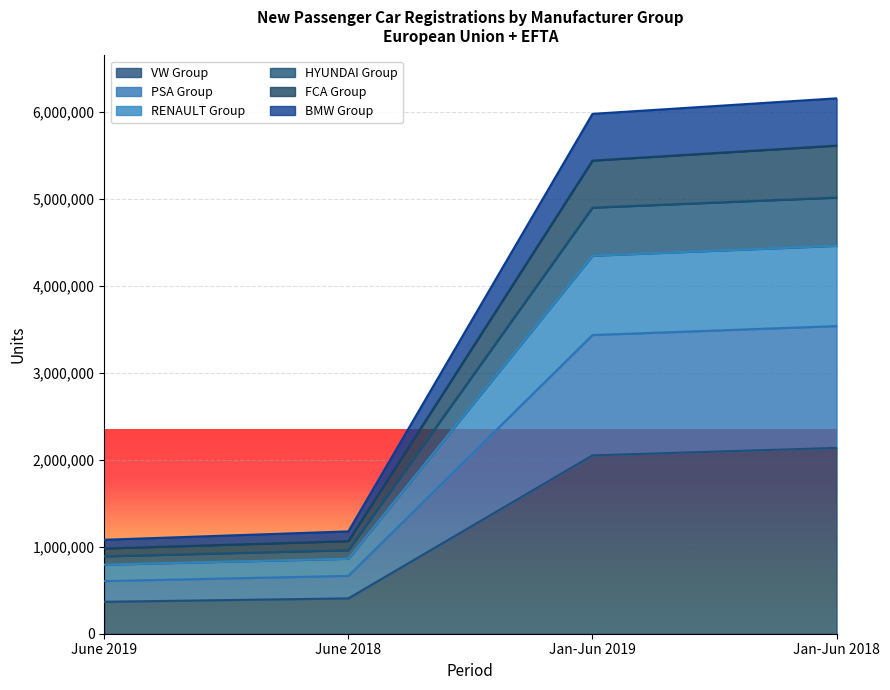

True or false: RENAULT Group has more than 2 interior local peaks.

False